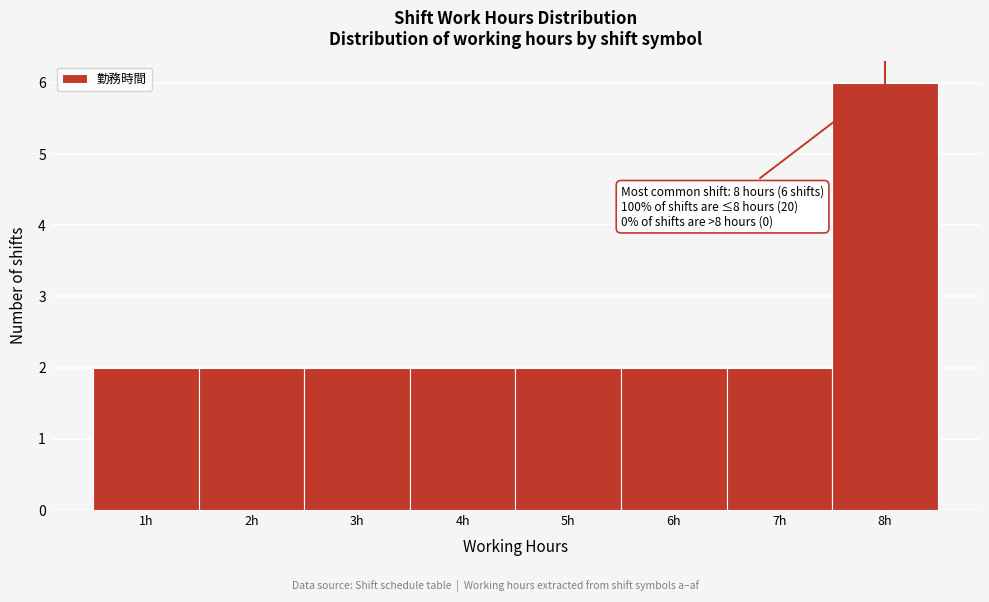

Over which range of the x-axis is the bar tallest?

7.5 to 8.5